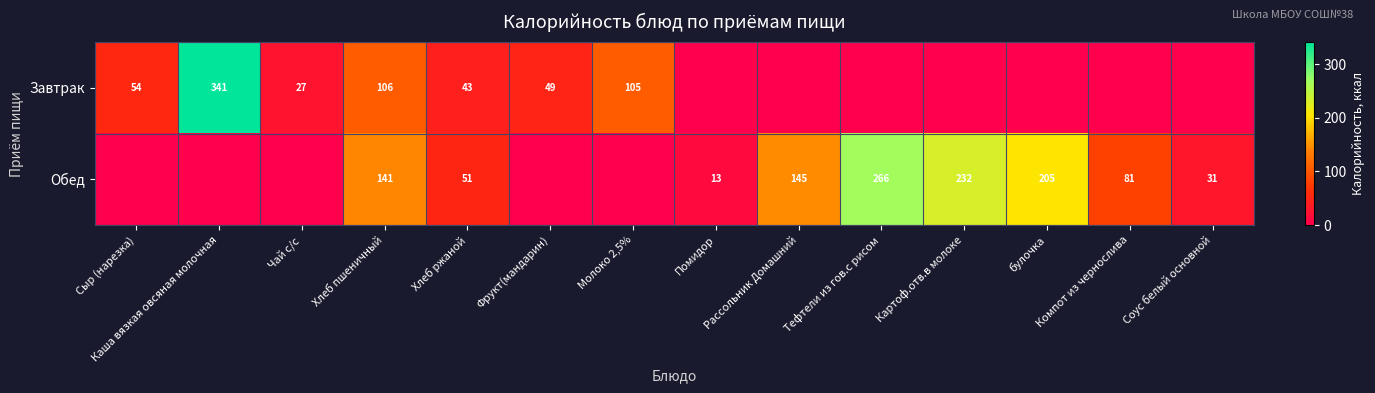

The Завтрак series shows 84 at Сыр (нарезка). True or false?

False